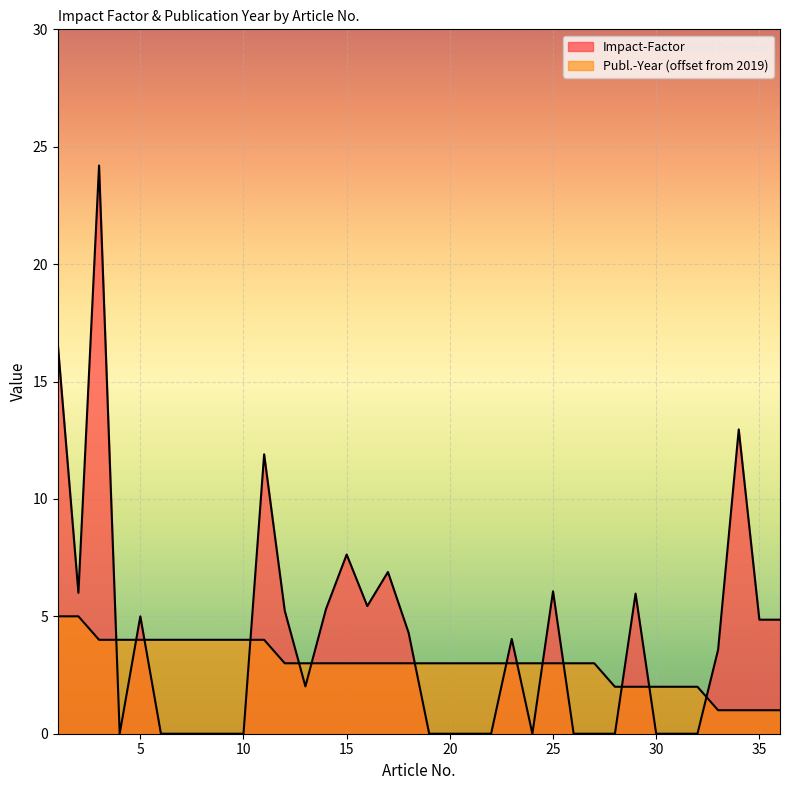

The Impact-Factor series shows 12.0 at 6. True or false?

False